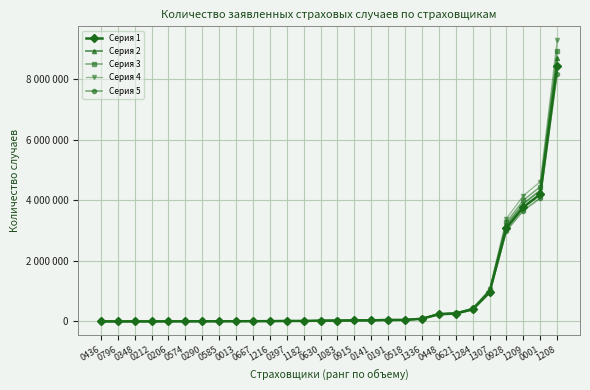

True or false: Серия 4 and Серия 1 intersect in this chart.

False